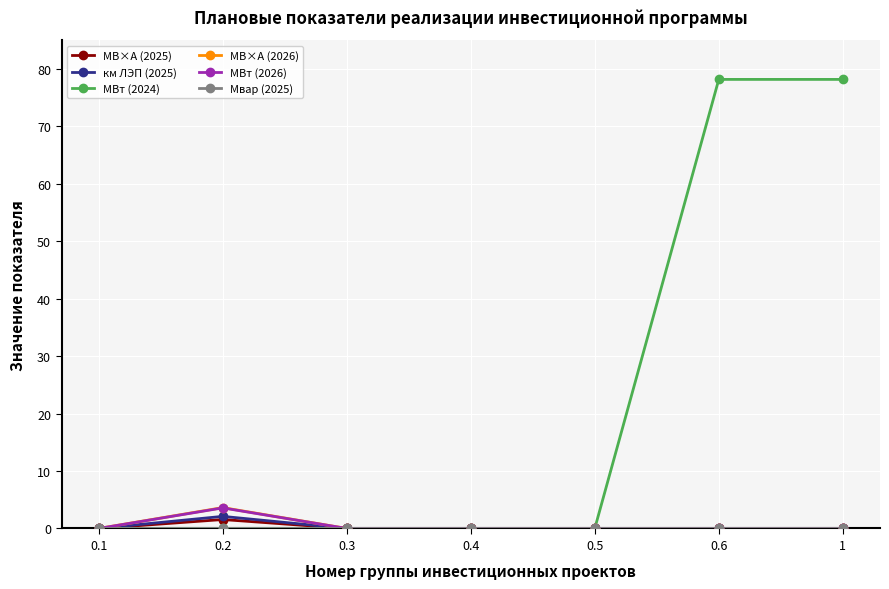

What is the maximum value shown in the chart?

78.2